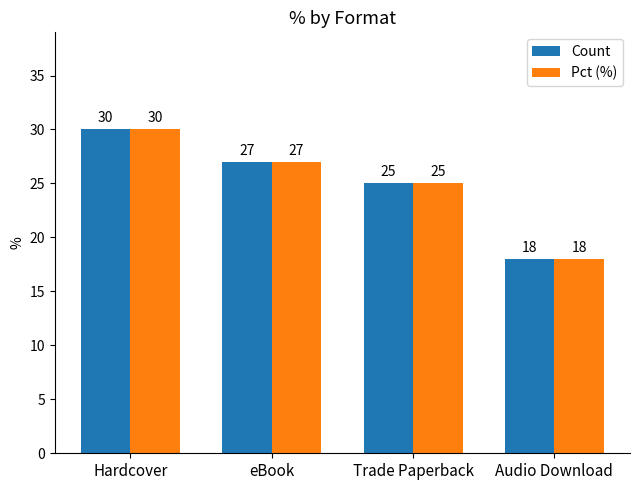

The value of Pct (%) at Audio Download is 8. True or false?

False